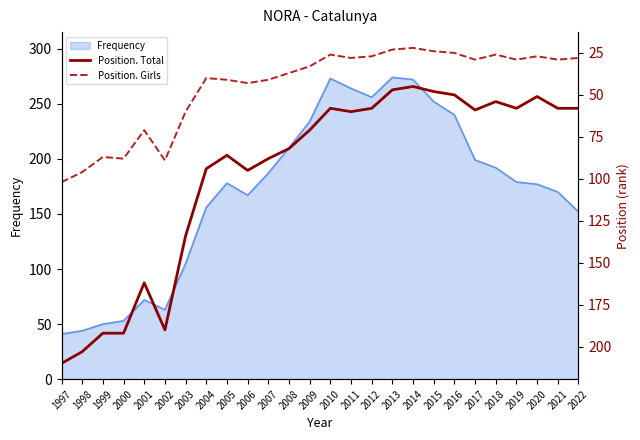

Which series has the largest range (max minus min)?

Position. Total